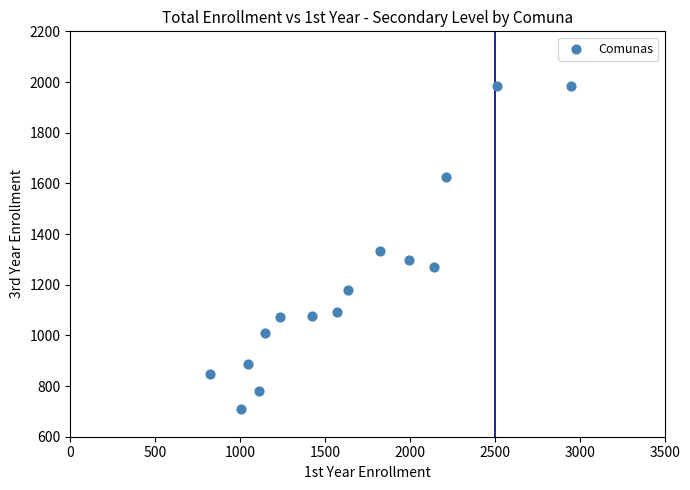

What is the range of X values (max minus min)?

2123